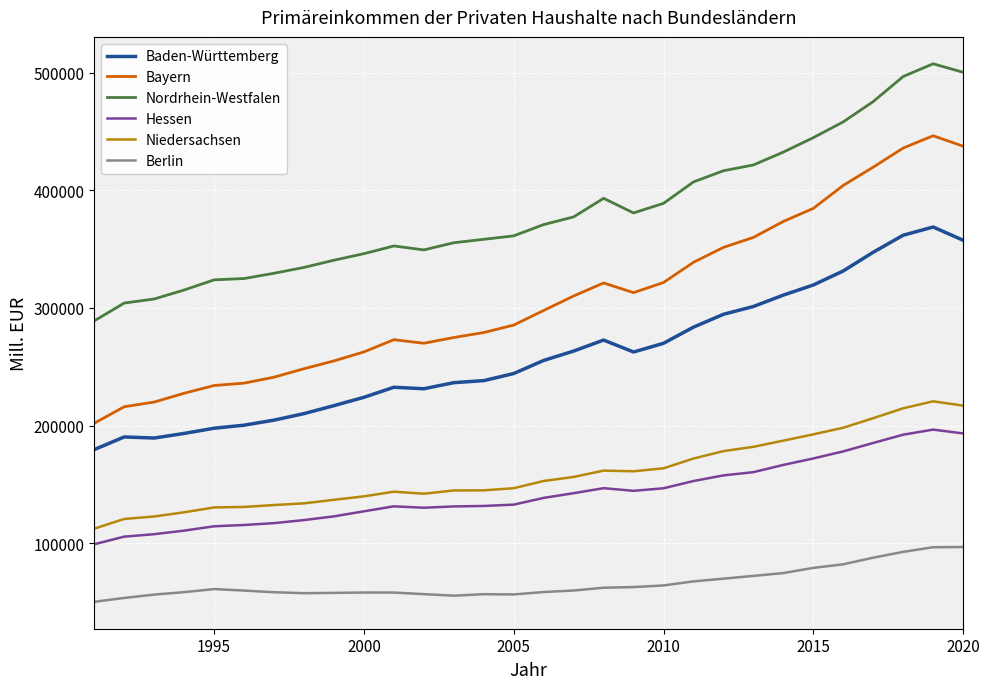

What is the greatest value displayed?

507537.4